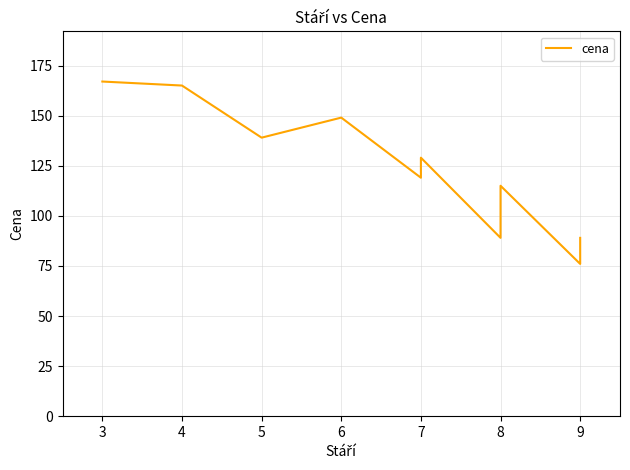

How many interior local valleys (lower than both neighbors) does the data have?

4